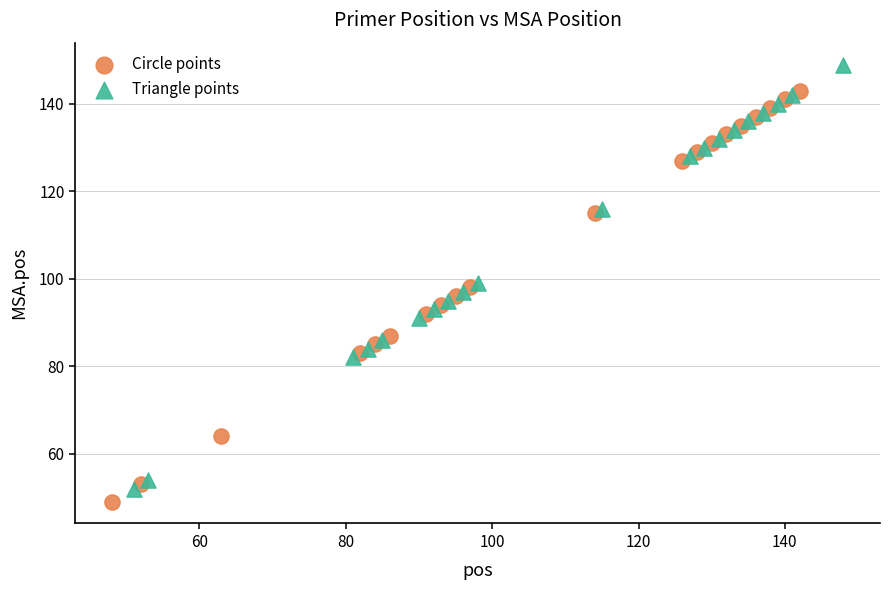

Which series contains the highest Y value?

Triangle points